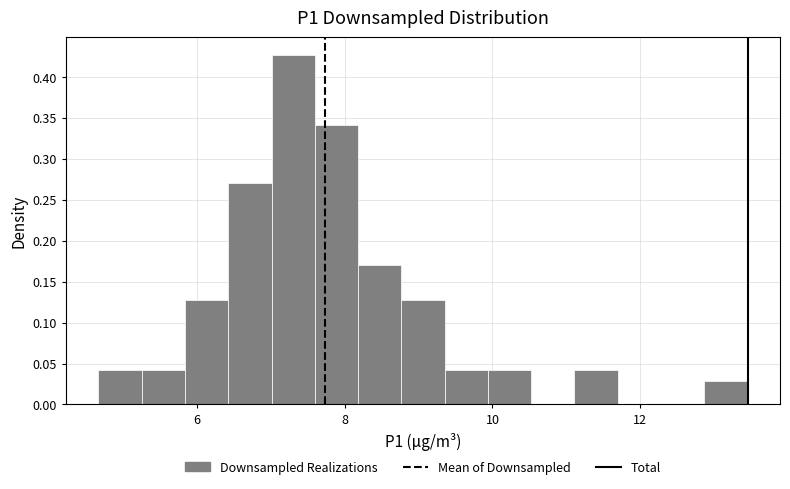

Around what value on the x-axis is the tallest bar? Give the approximate position of its centre, as read against the axis.

7.4